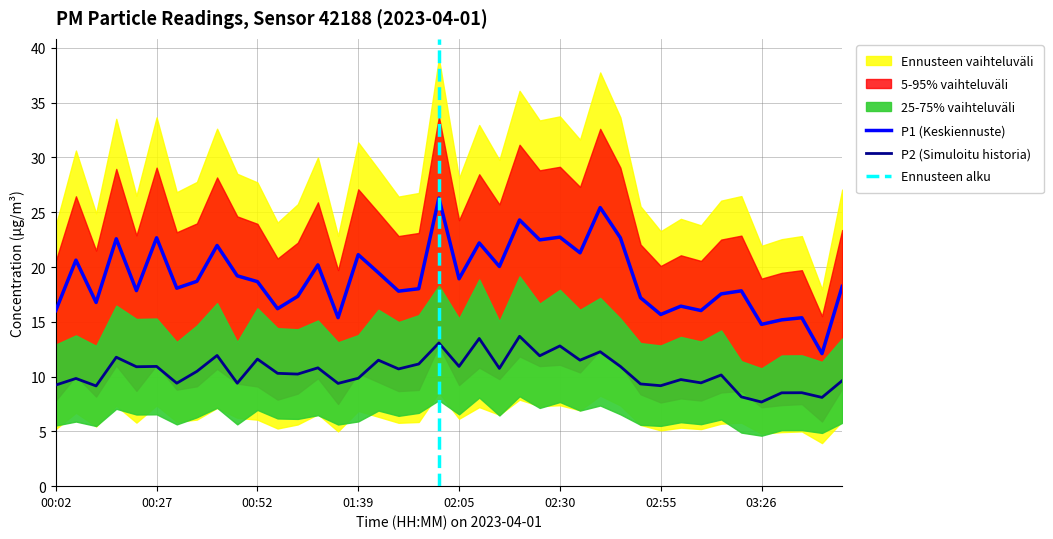

List the series in order of their overall mean, highest first.

P1, P2